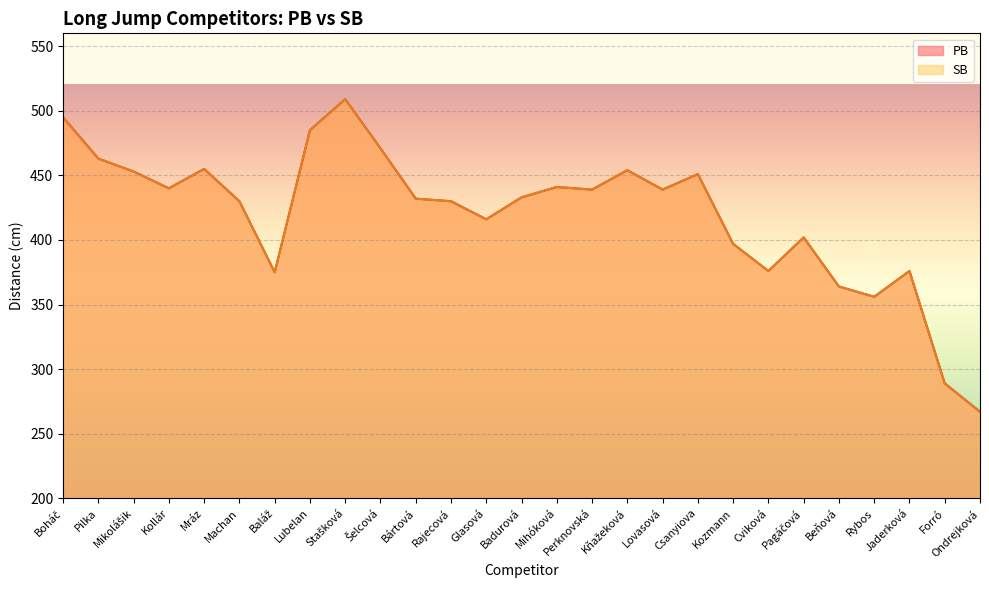

Where is PB nearest to the value 388?

Kozmann